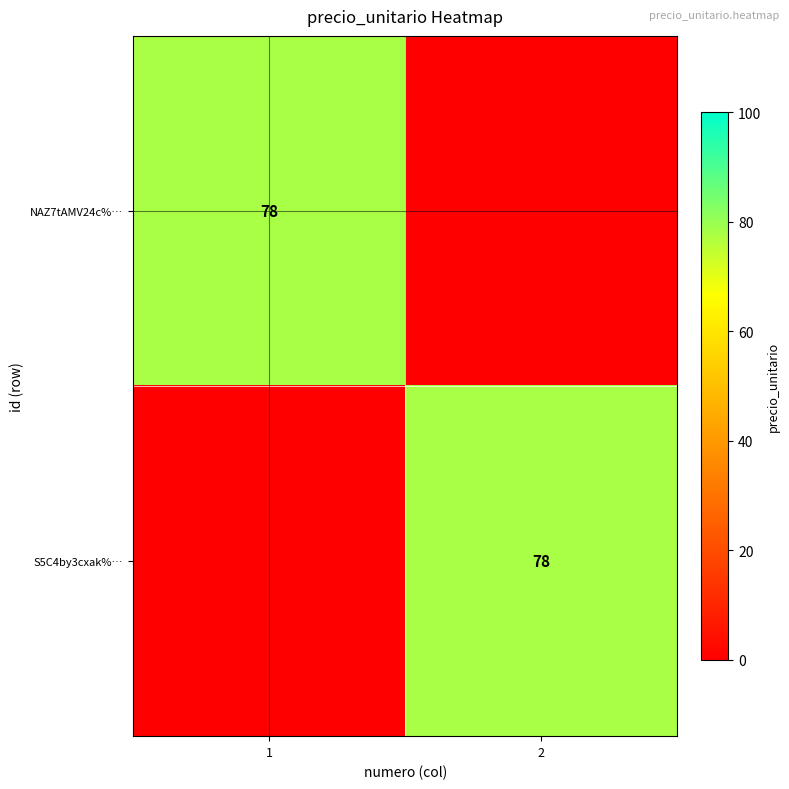

Between 1 and 2, which series saw the biggest shift?

NAZ7tAMV24c%…